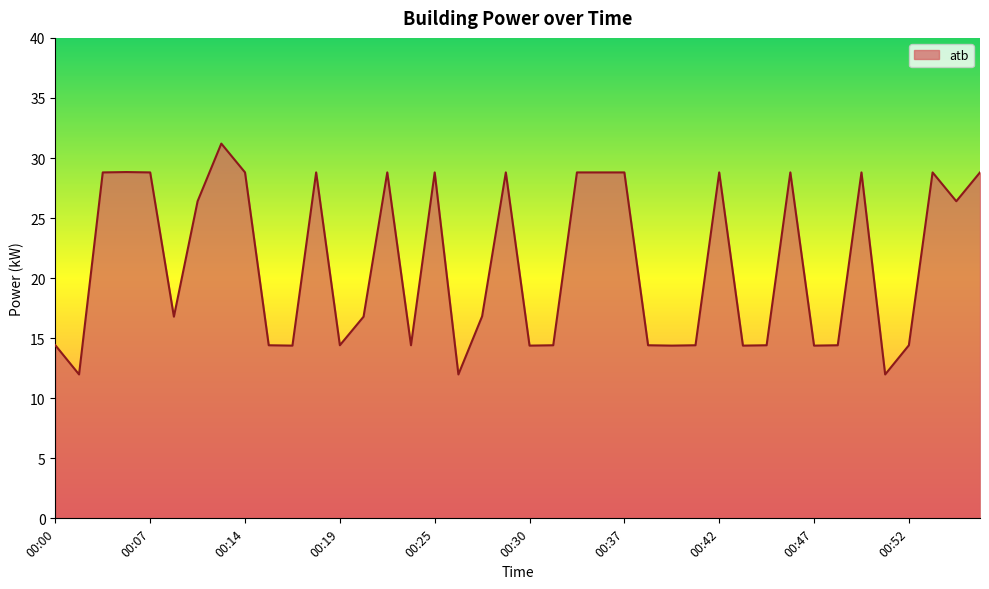

What is the greatest value displayed?

31.2